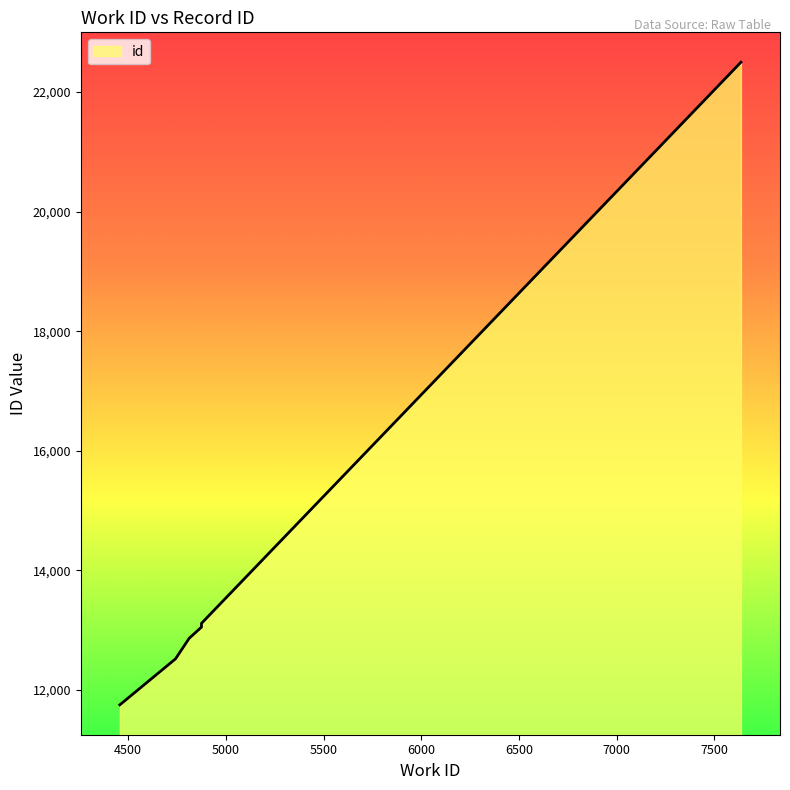

What is the change in value from 4742 to 7637?

+9980